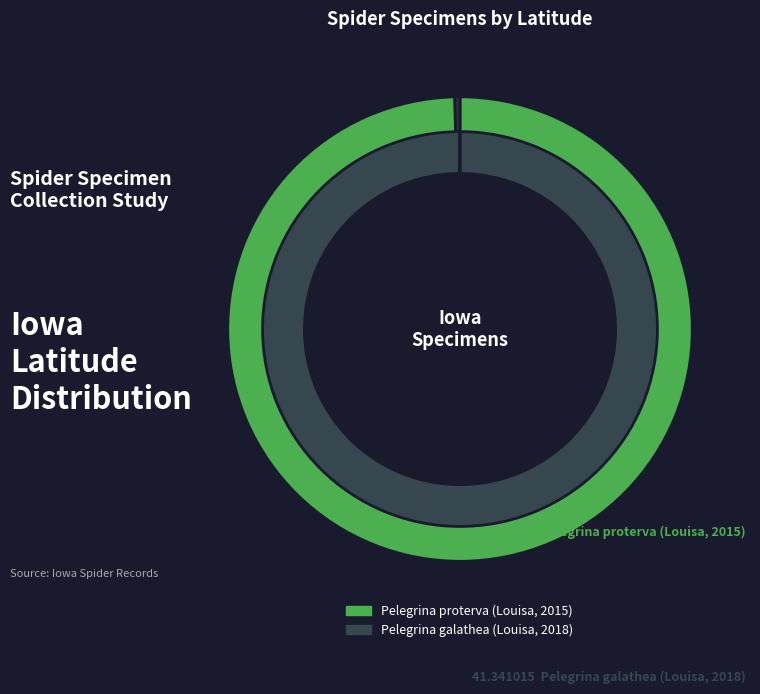

How much of the chart is everything except Pelegrina proterva (Louisa, 2015)?

50.1%